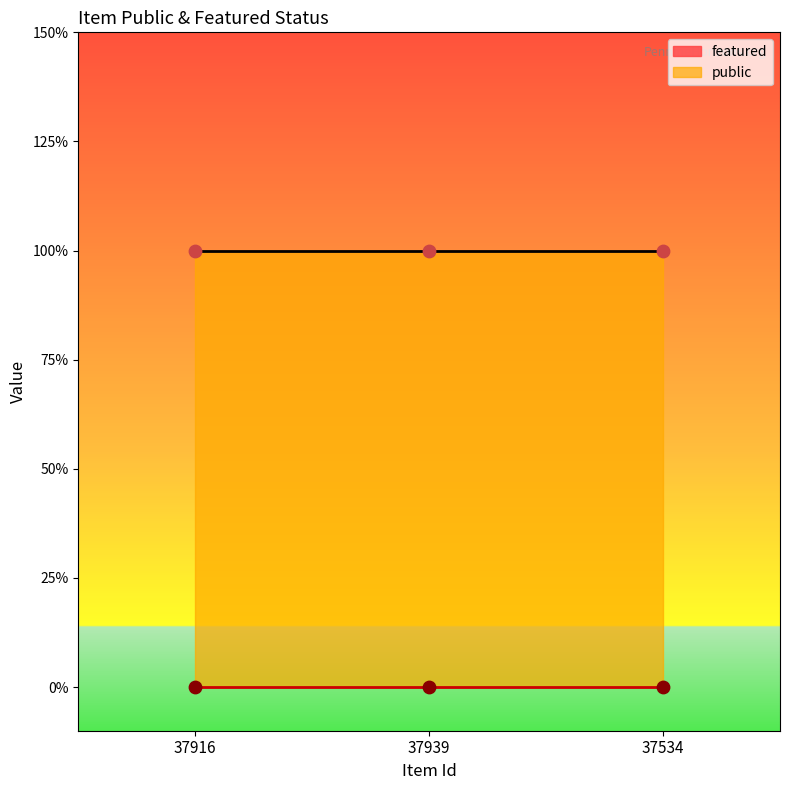

Which series has the widest spread of Y values?

public